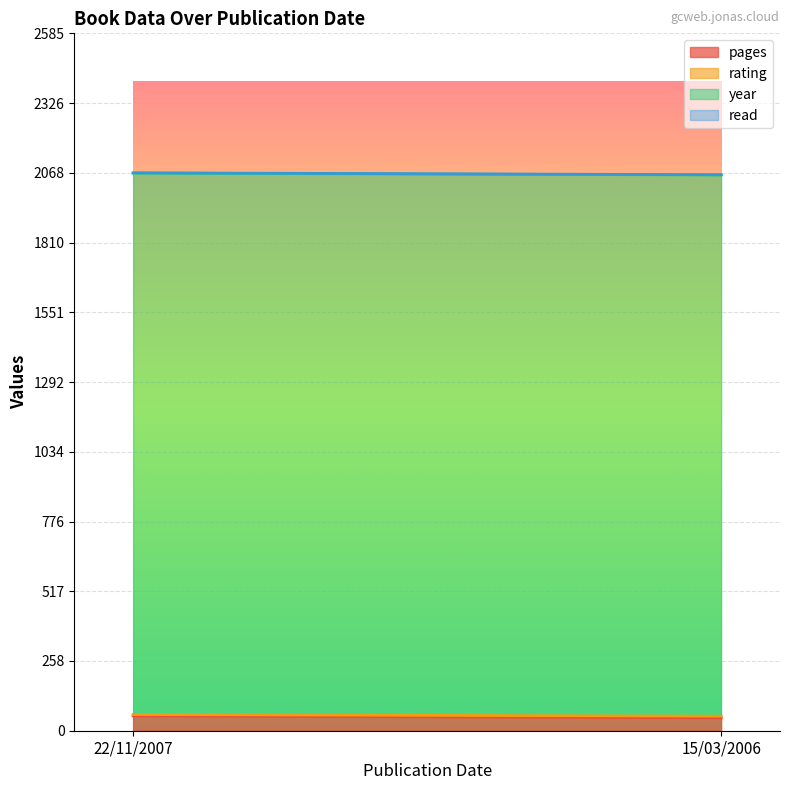

The value of year at 22/11/2007 is 1351. True or false?

False